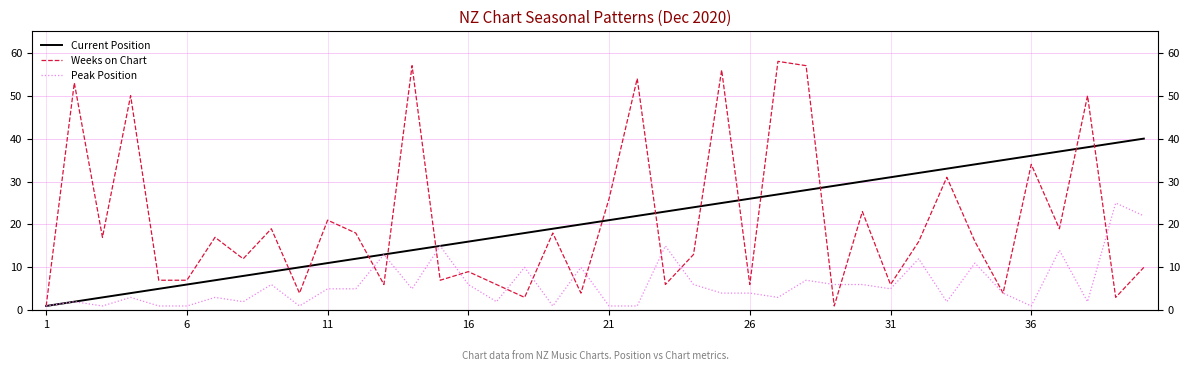

What is the difference between the Current Position values at 21 and 13?

8